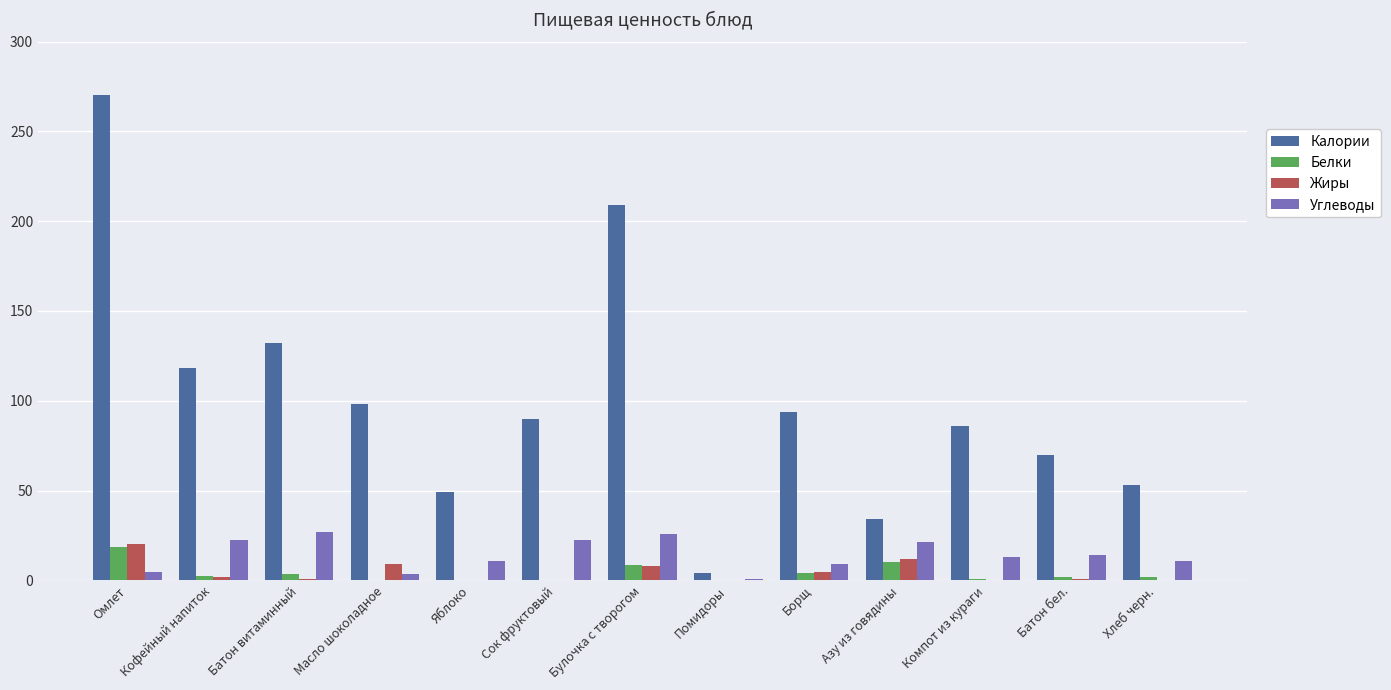

What is the sum of all Жиры values?

57.5